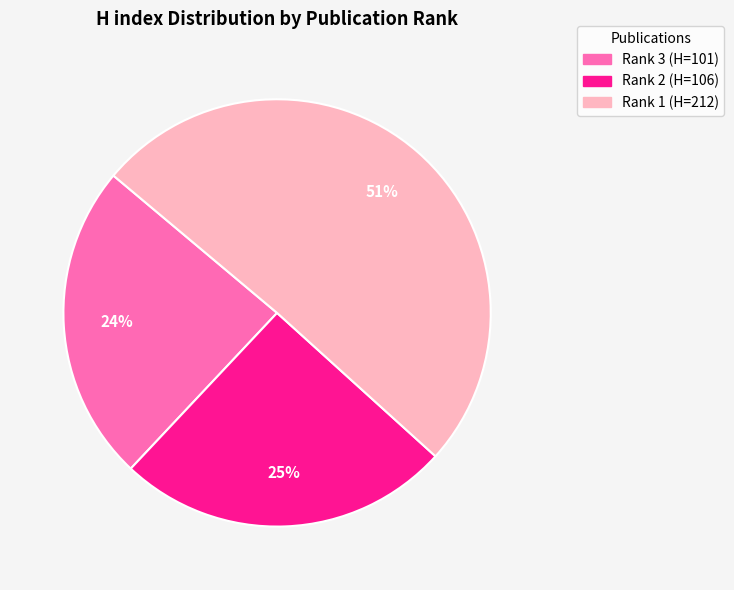

Does any single category account for the majority?

Yes